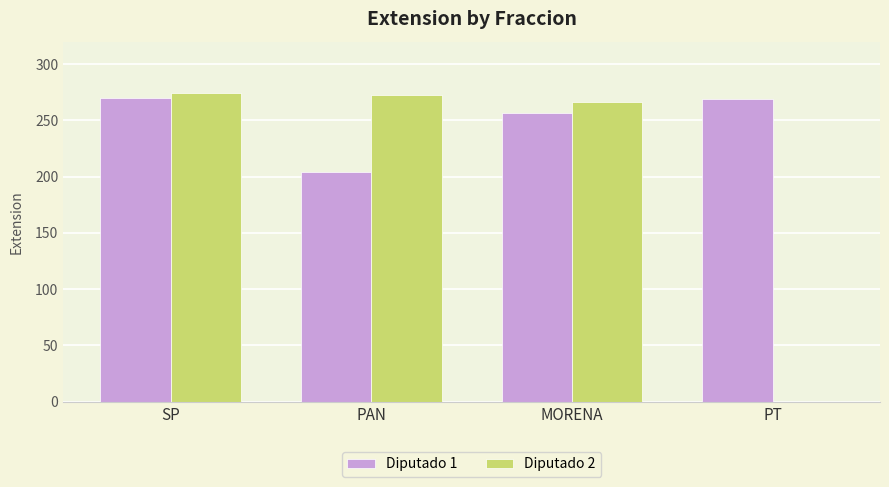

Is the value of Diputado 1 at SP greater than the value of Diputado 2 at PT?

Yes